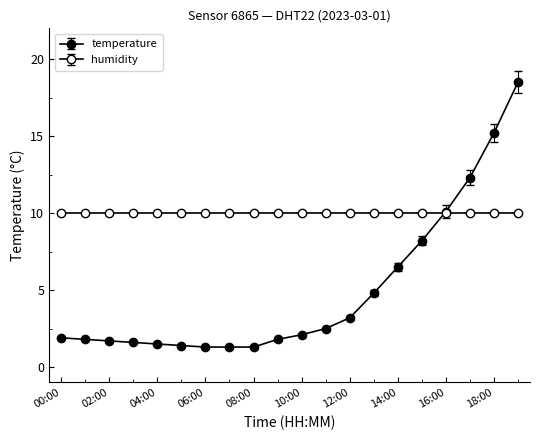

How many data points does each series have?

20